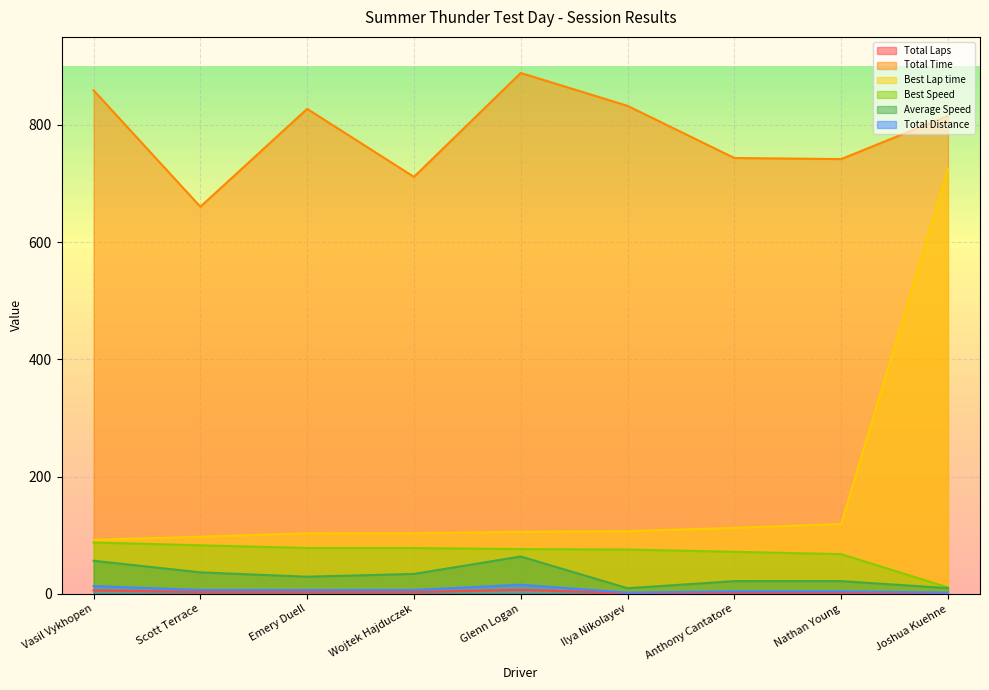

At which category does Total Time reach its first local peak?

Emery Duell